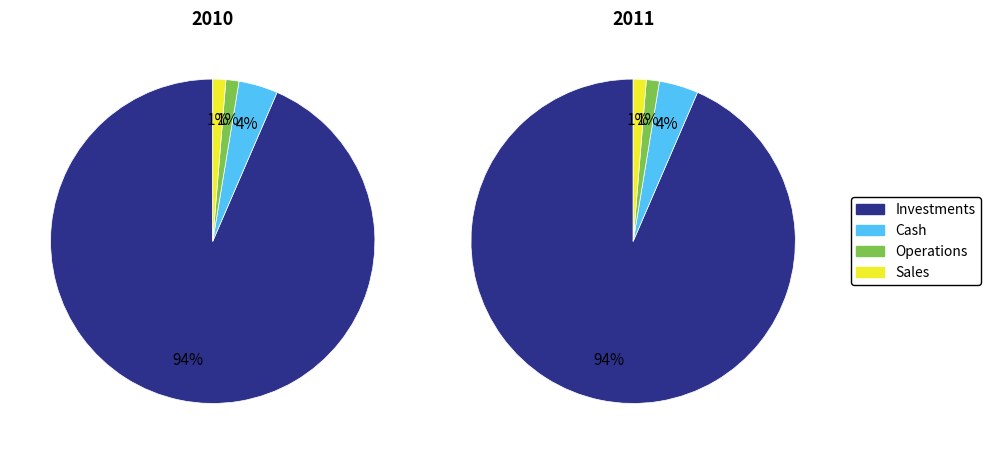

True or false: Europe accounts for 86% of the total.

False